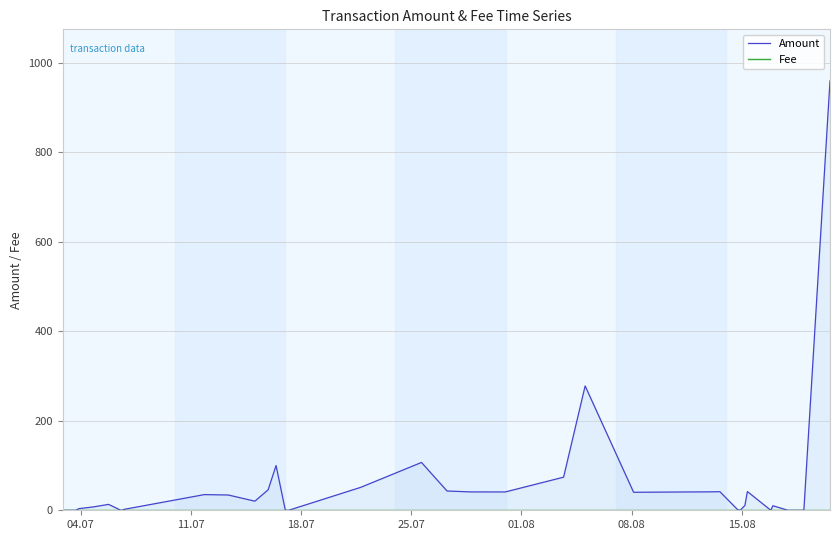

How many interior local peaks does the Amount series have?

8